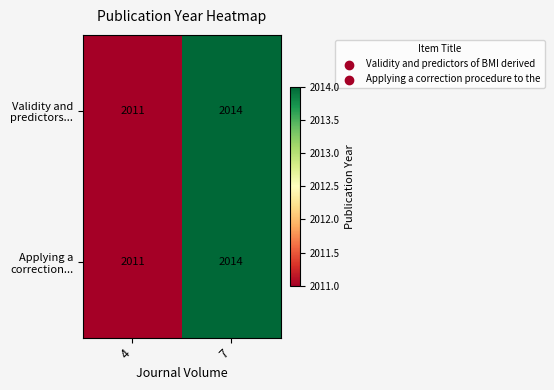

Which label corresponds to the largest value in the chart?

7